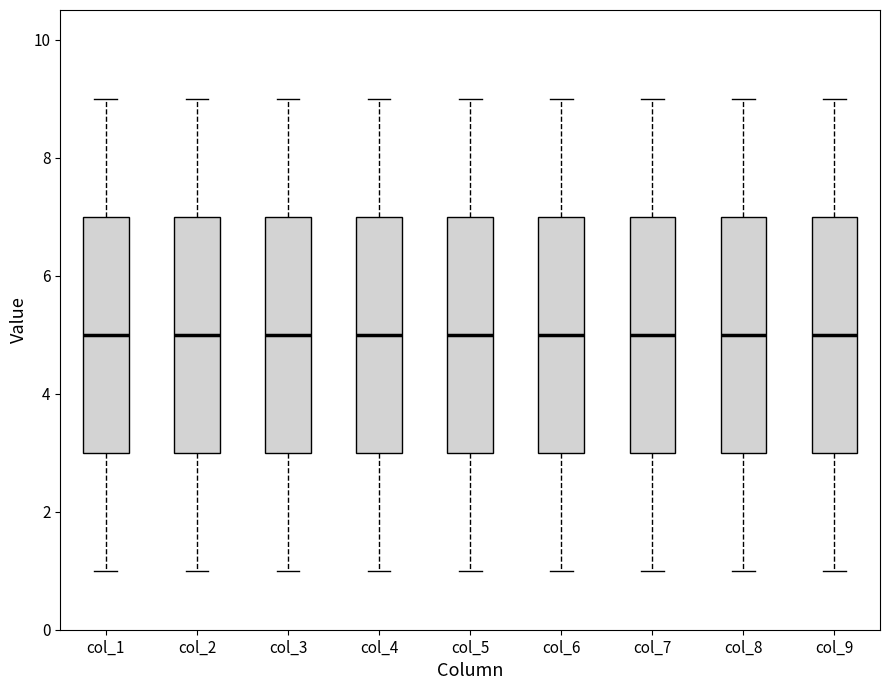

Where is the upper edge of the box for col_2 on the y-axis? The values are not printed on the chart, so give them approximately, as read against the axis.

7